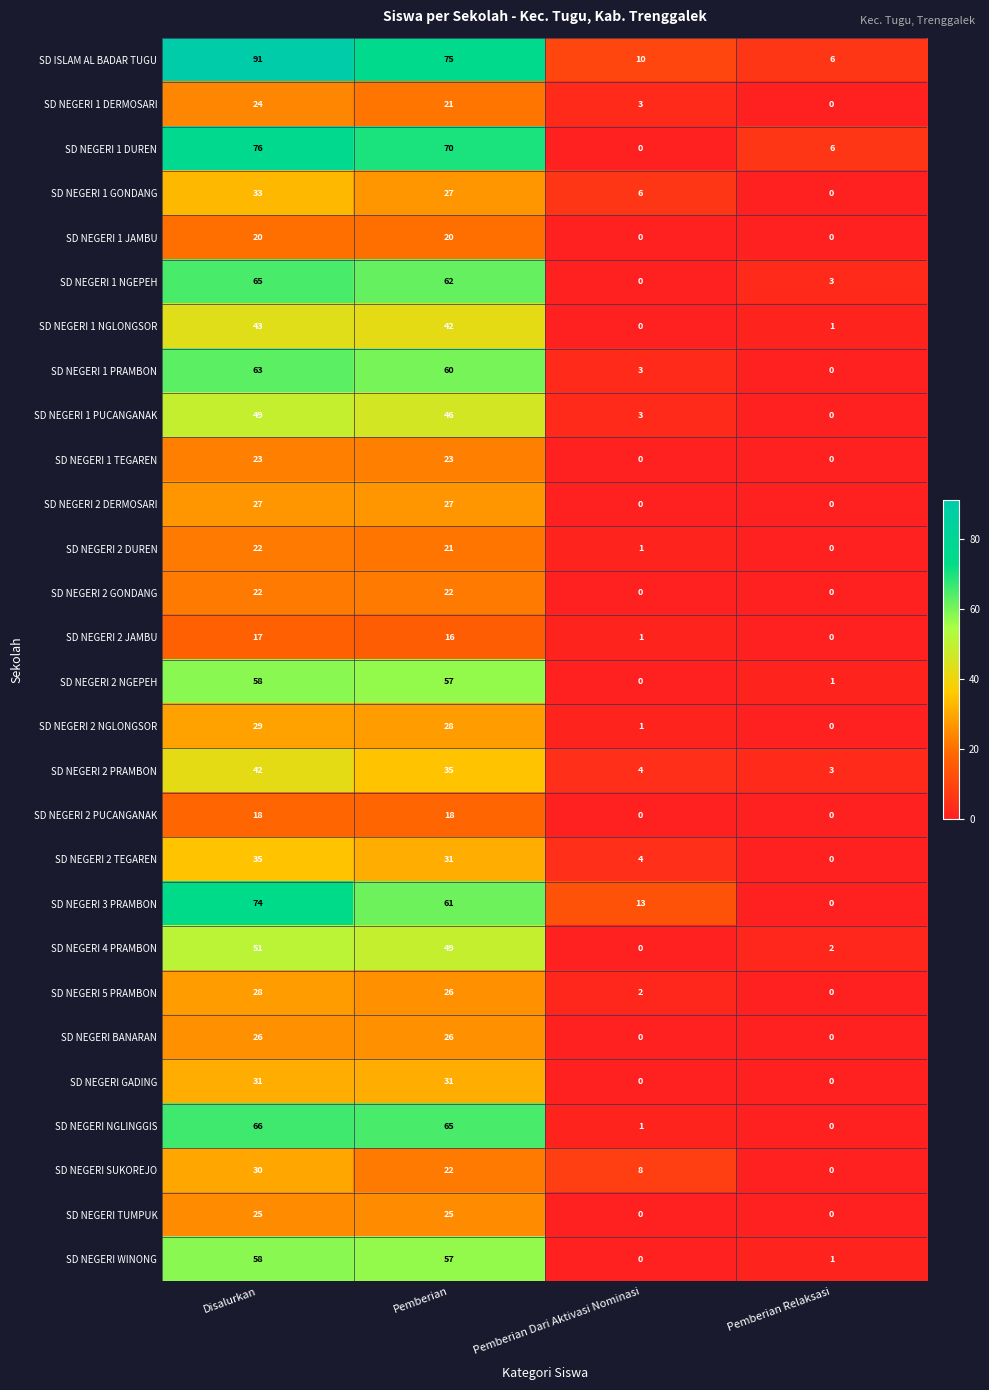

What is the total value across all series at Pemberian Dari Aktivasi Nominasi?

60